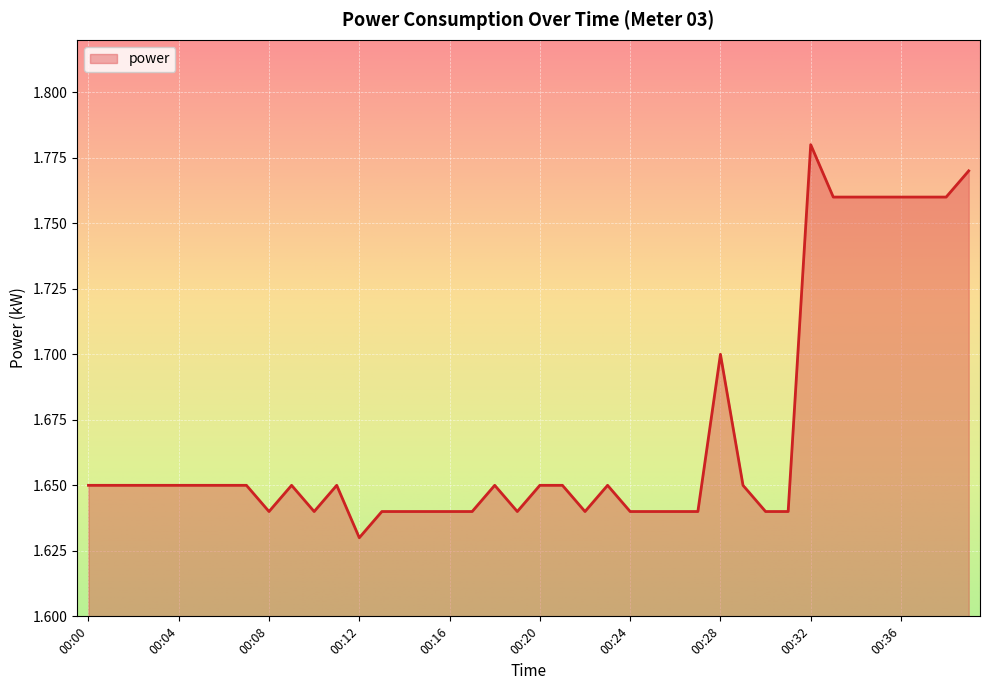

What is the minimum value shown in the chart?

1.6